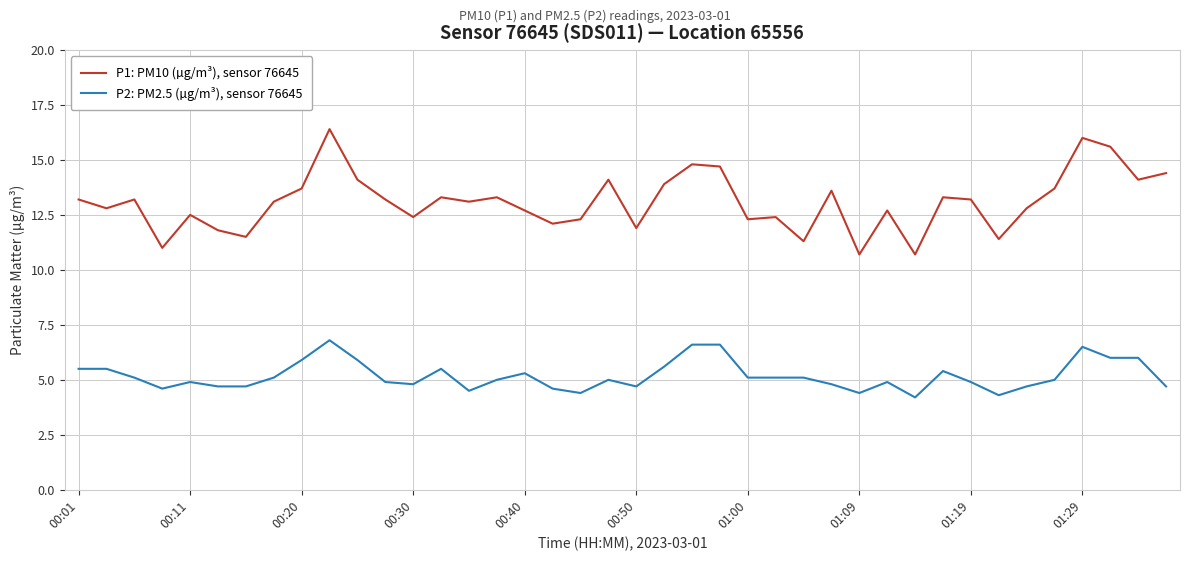

Which series has the largest total across all categories?

P1: PM10 (µg/m³), sensor 76645